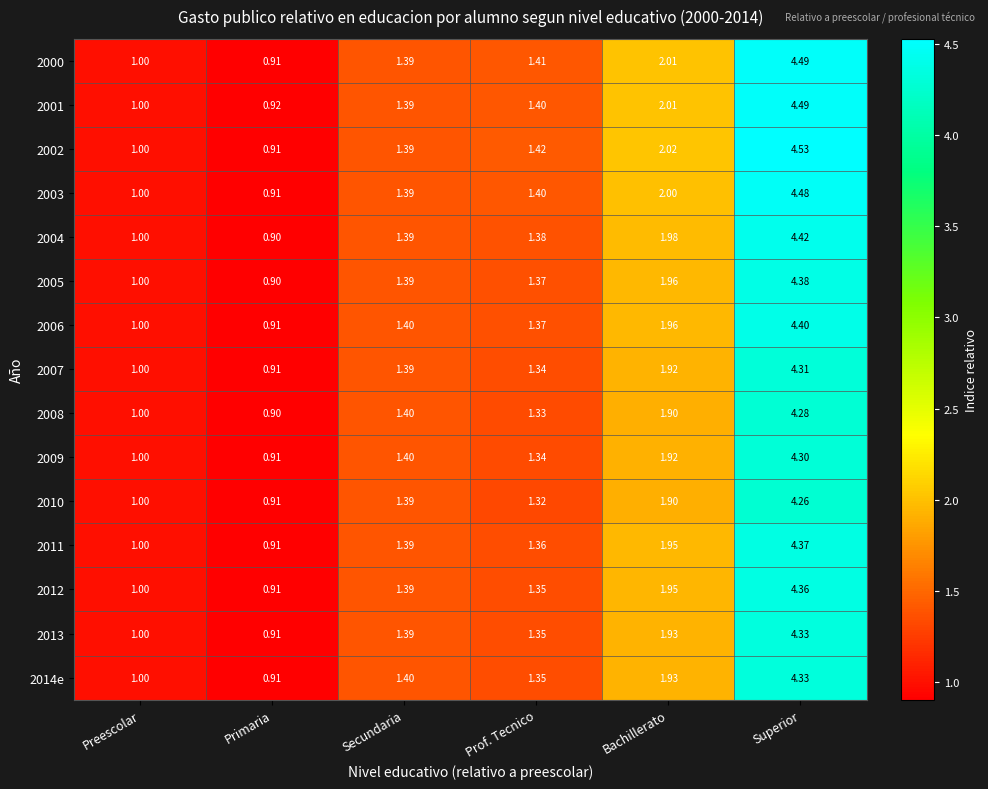

Rank the categories by 2013 value from highest to lowest.

Superior, Bachillerato, Secundaria, Prof. Tecnico, Preescolar, Primaria